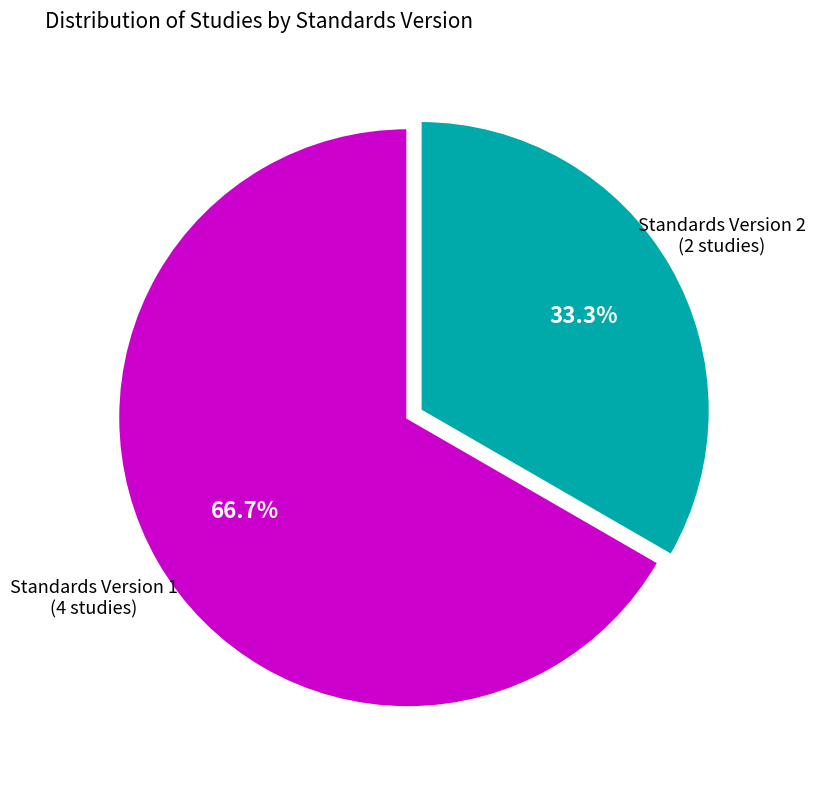

Does any single category account for the majority?

Yes